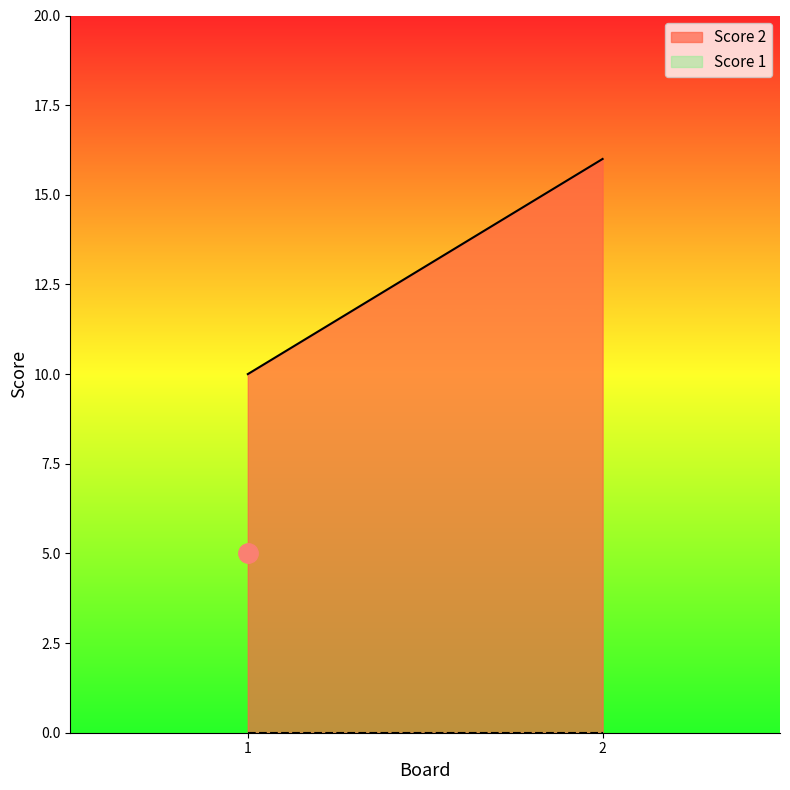

List the series in order of their overall mean, lowest first.

Score 1, Score 2